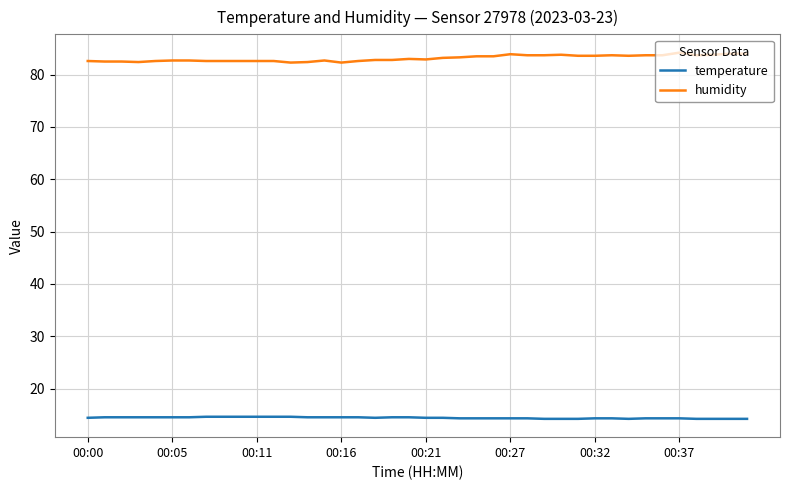

True or false: humidity and temperature intersect in this chart.

False